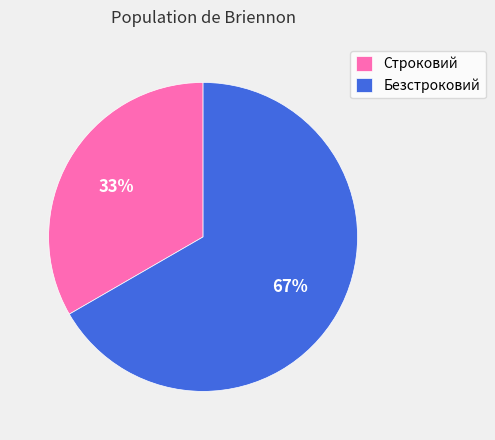

Combined, do Безстроковий and Строковий account for over 50%?

Yes